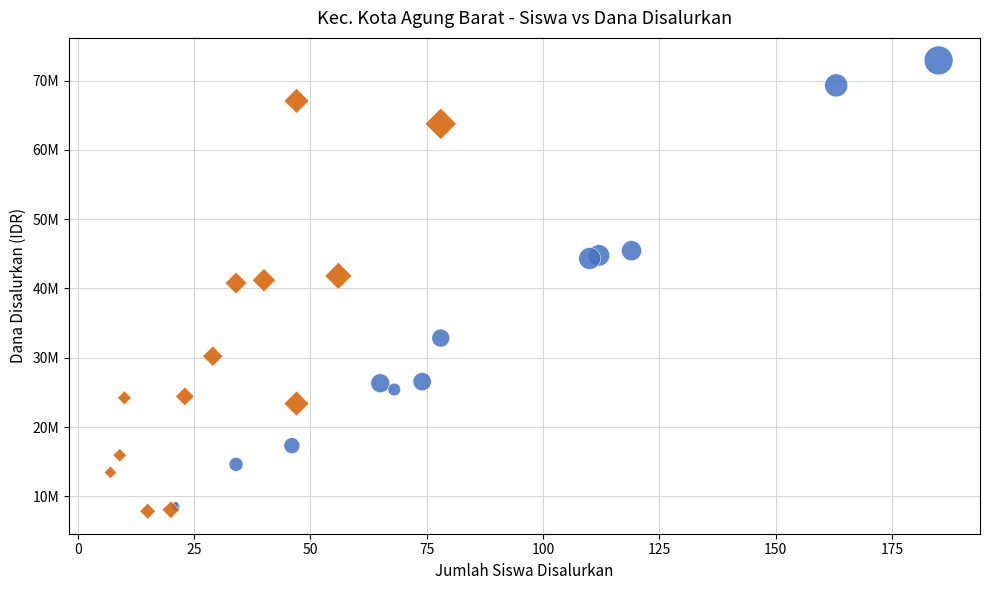

Which series reaches the maximum Y coordinate?

Pemberian (Siswa)